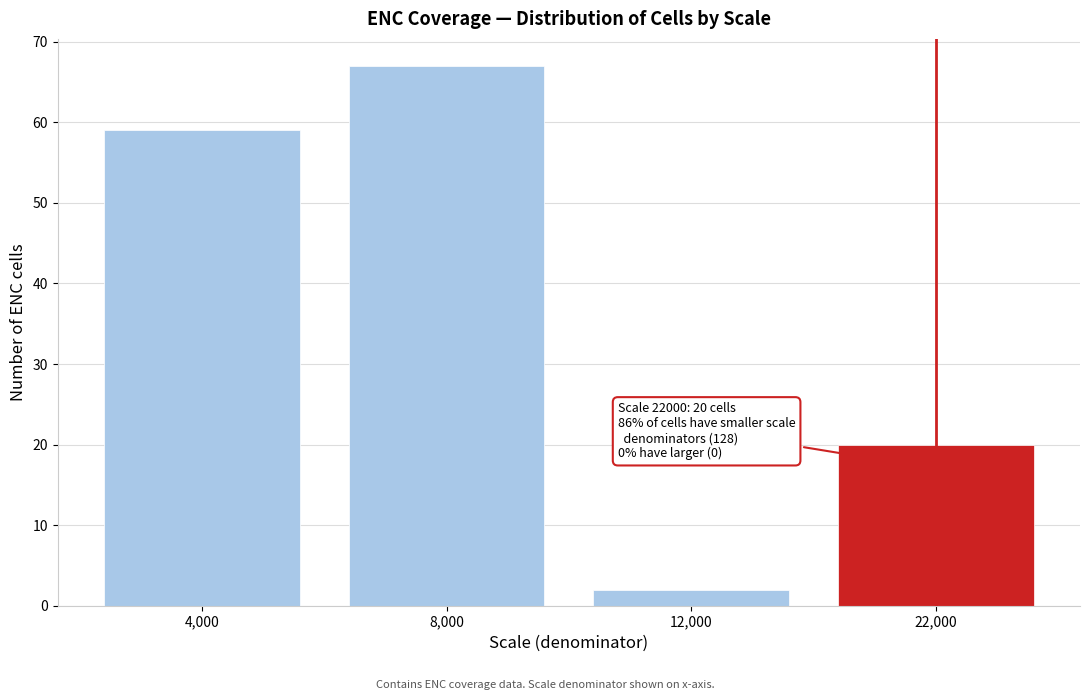

Reading right to left, extract all data points from this chart.

22,000=20	12,000=2	8,000=67	4,000=59